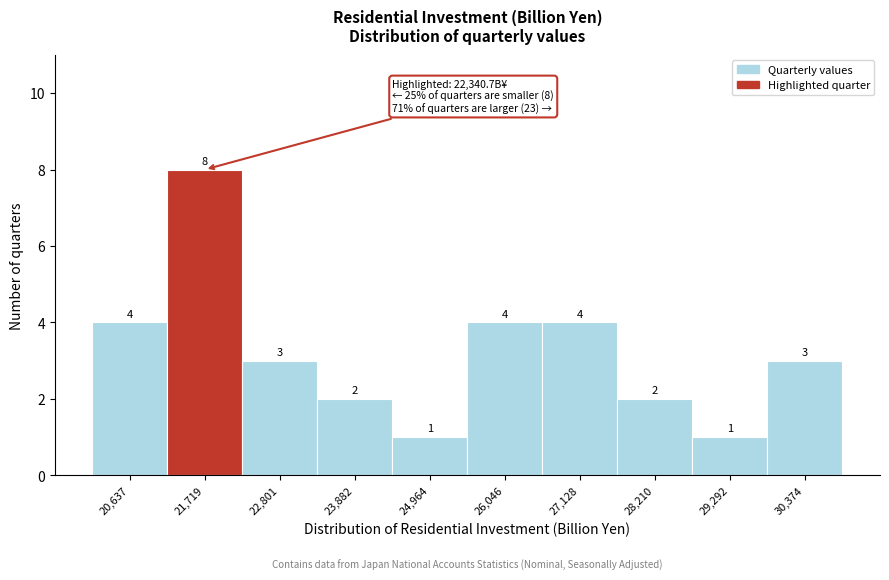

Reading left to right, transcribe all the data shown in this chart.

4	8	3	2	1	4	4	2	1	3